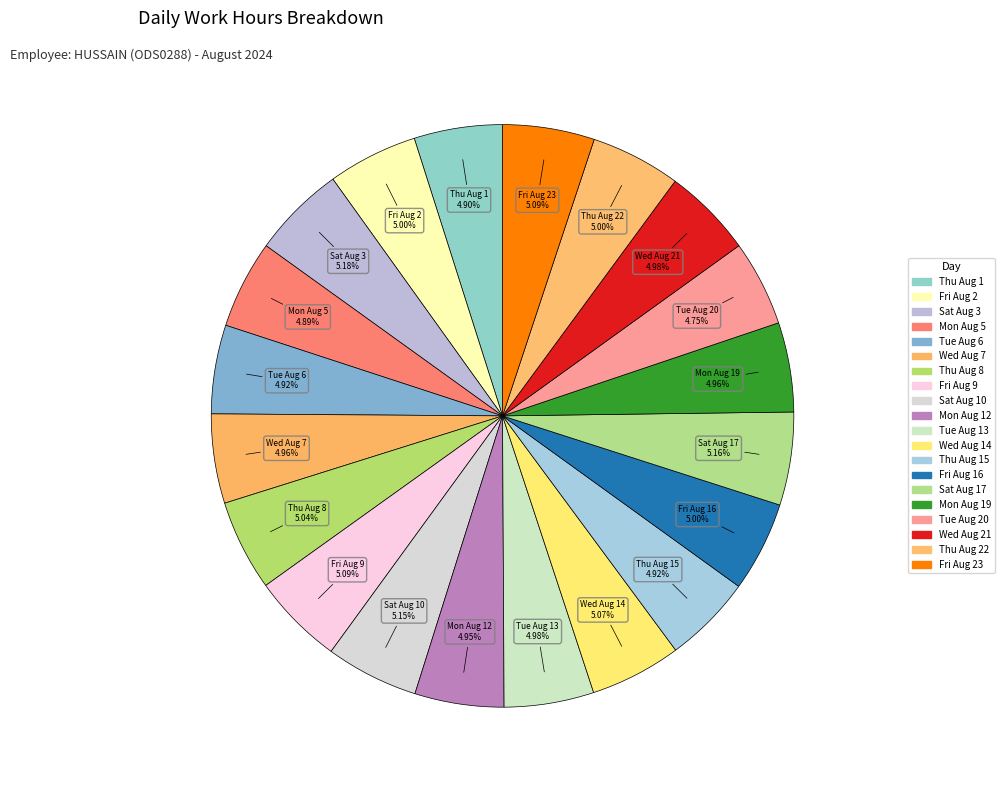

Is there a majority slice in this chart?

No